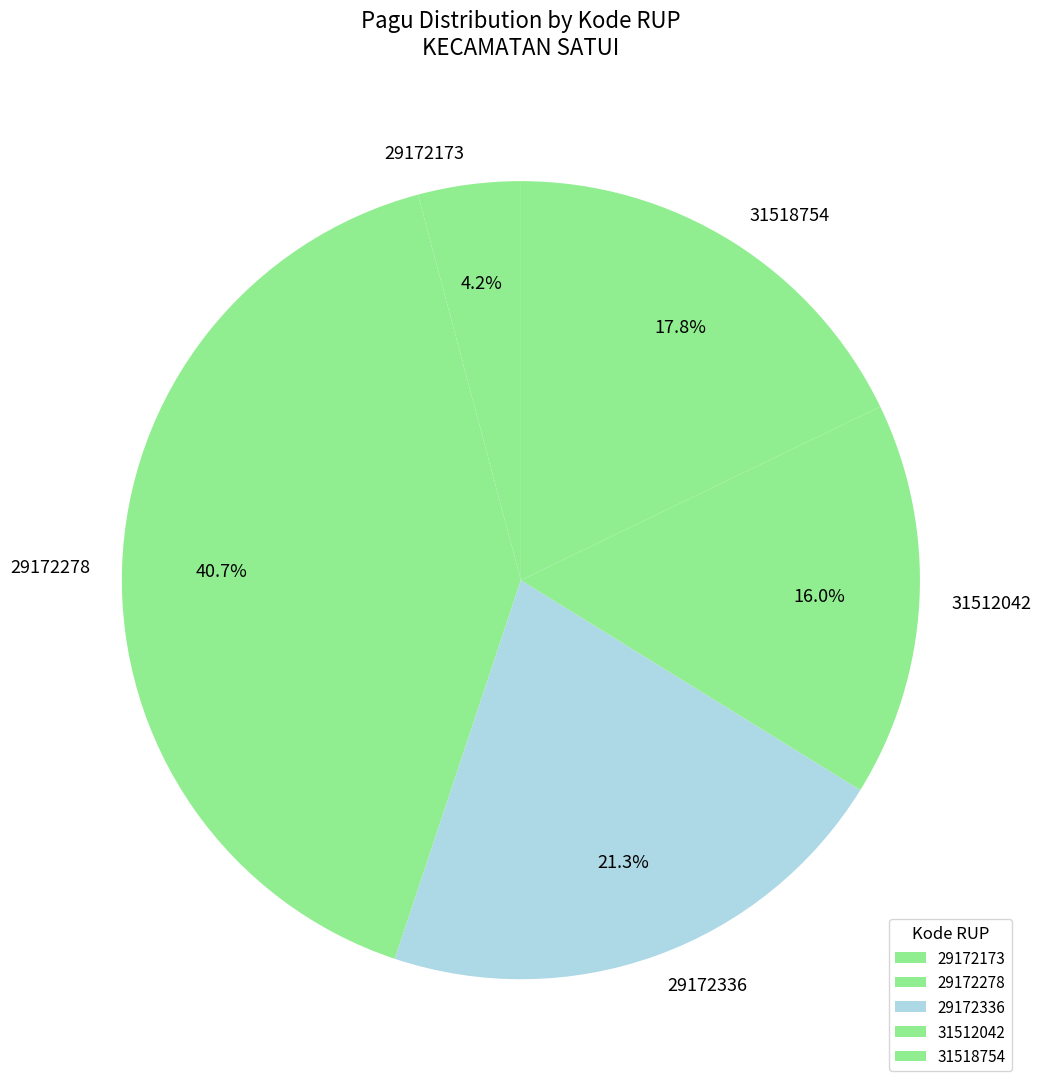

What percentage is the 29172173 slice, to the nearest percent?

4%